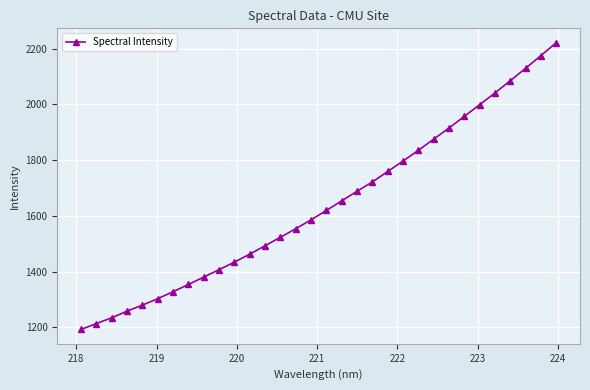

Reading left to right, what are all the values shown in this chart?

1192.1	1213.4	1234.0	1258.0	1279.6	1302.5	1327.8	1353.7	1380.2	1406.7	1433.9	1462.5	1492.7	1523.2	1553.8	1585.8	1619.4	1653.9	1688.1	1721.7	1759.2	1796.7	1835.0	1875.3	1915.1	1956.9	1999.0	2040.9	2085.0	2129.5	2175.0	2221.3